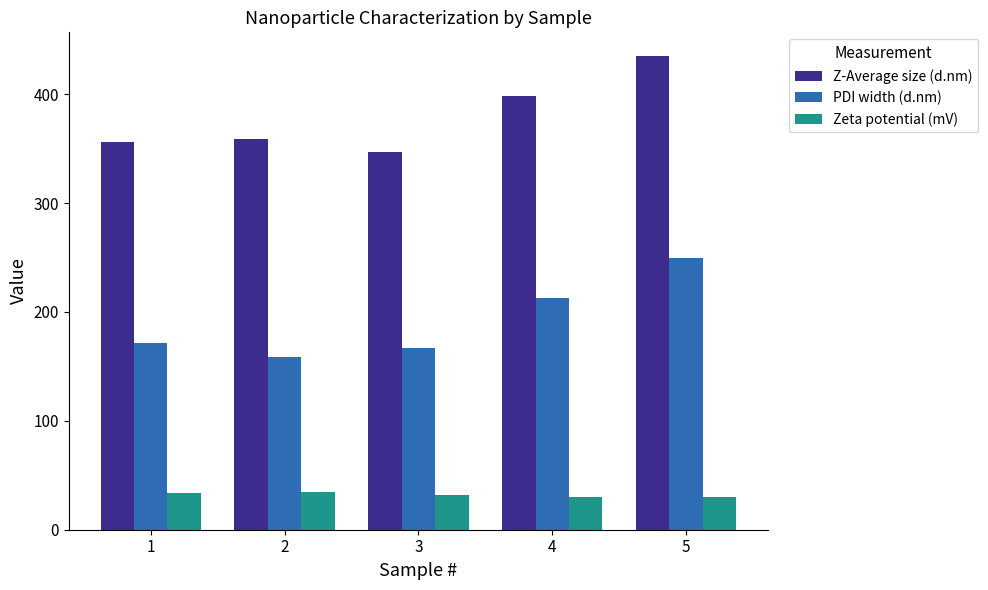

How many data points in PDI width (d.nm) are above 171?

3